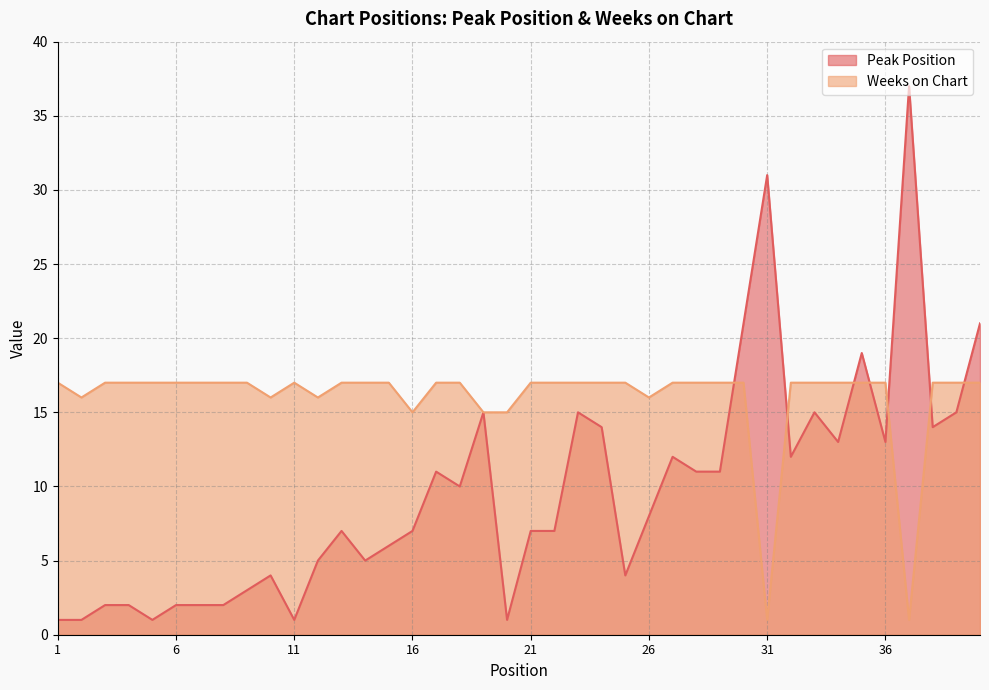

At which category is the sum across all series the highest?

30